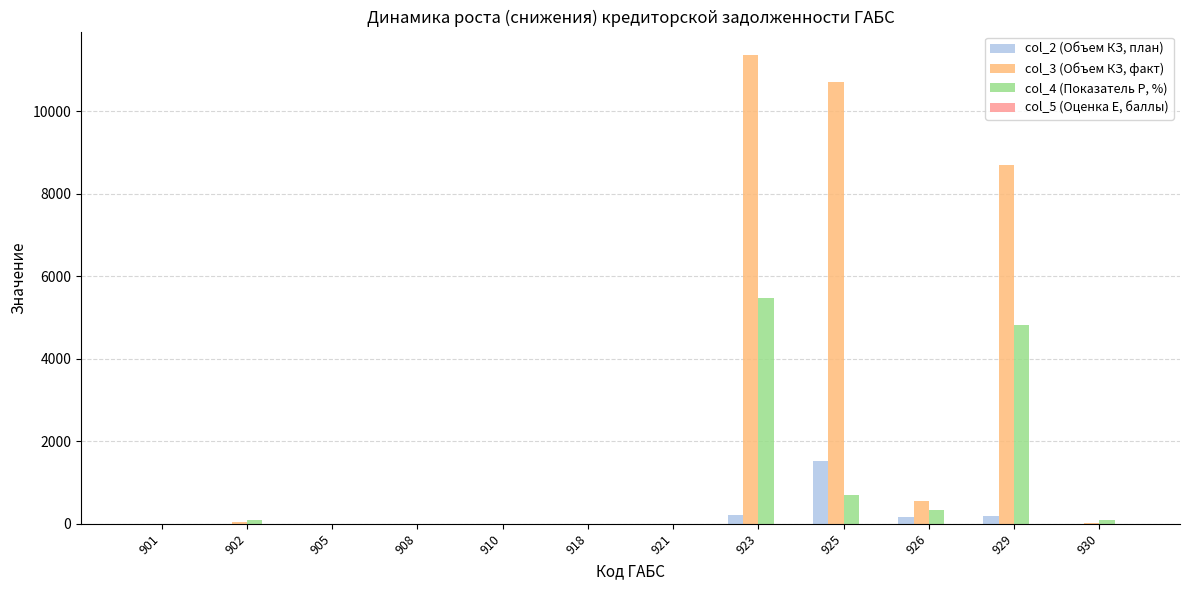

What is the highest value of the col_4 (Показатель P, %) series?

5474.7